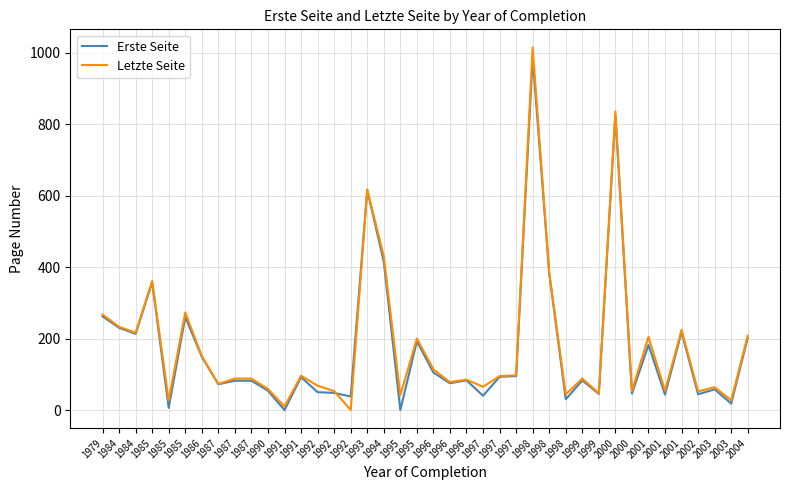

List the series in order of their overall mean, lowest first.

Erste Seite, Letzte Seite